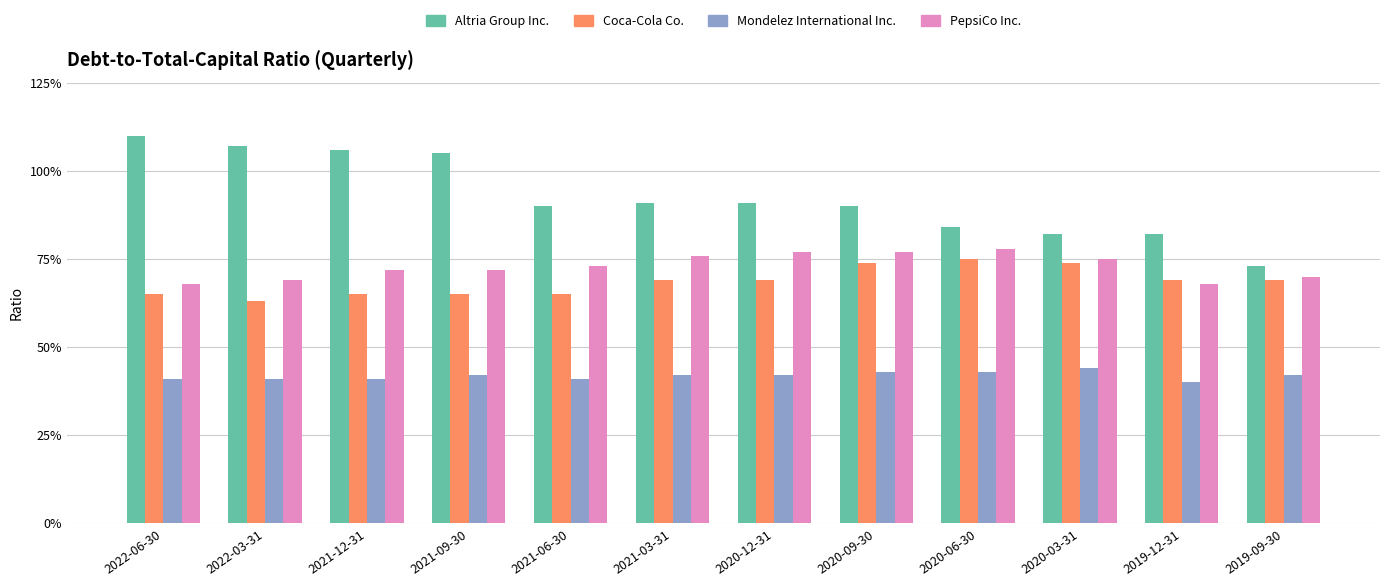

What are all the series names shown in the legend?

Altria Group Inc., Coca-Cola Co., Mondelez International Inc., PepsiCo Inc.